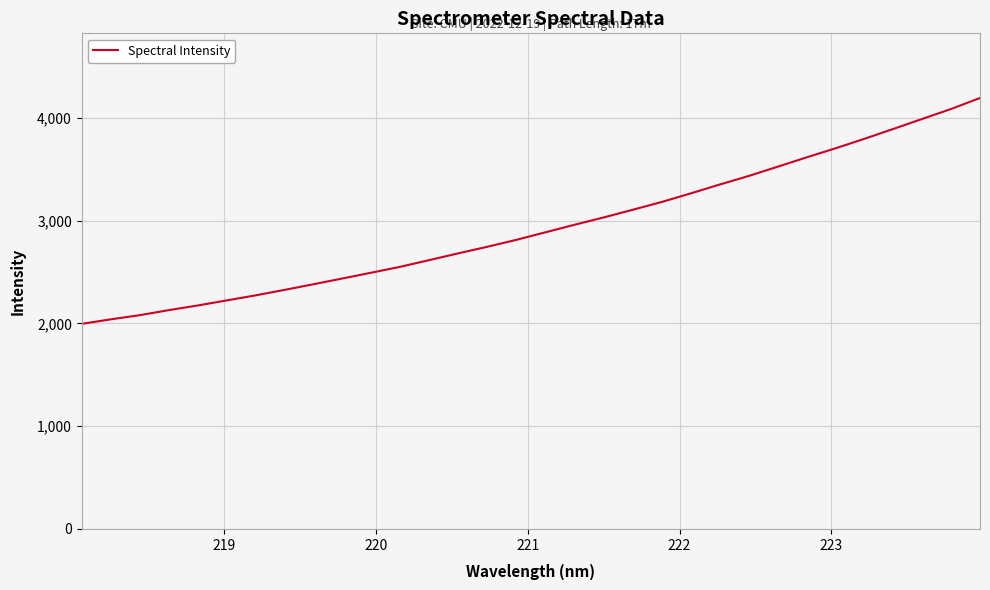

What is the minimum value shown in the chart?

1995.5